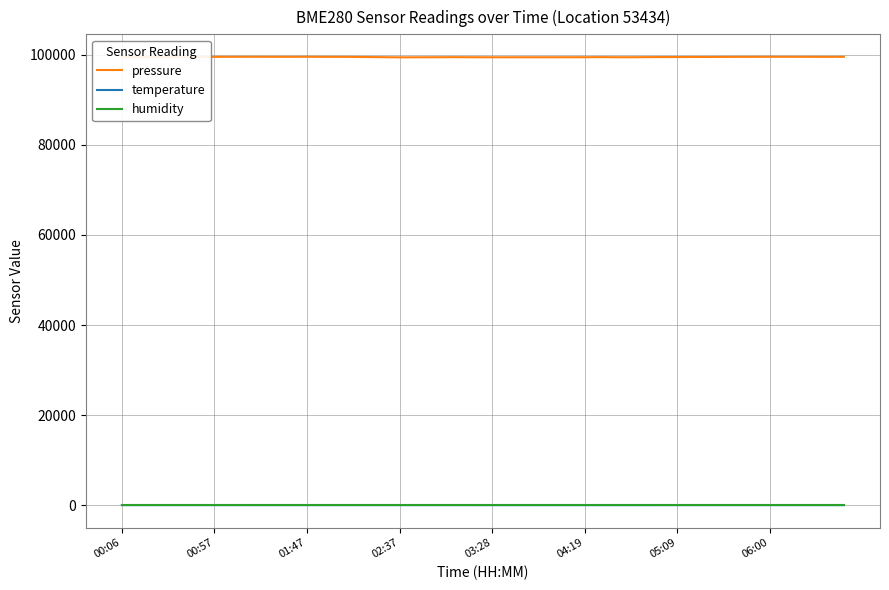

Which series has the widest spread of values?

pressure